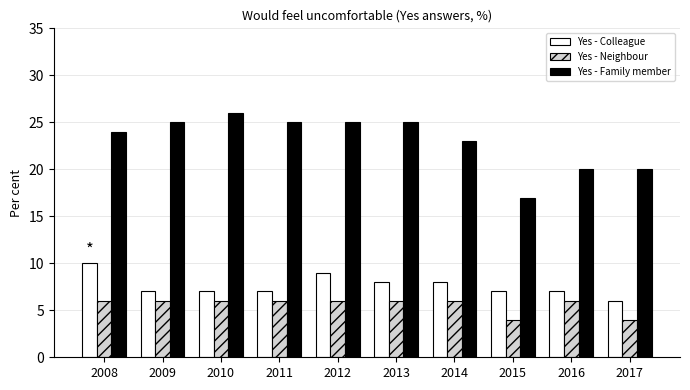

Which series has the largest range (max minus min)?

Yes - Family member